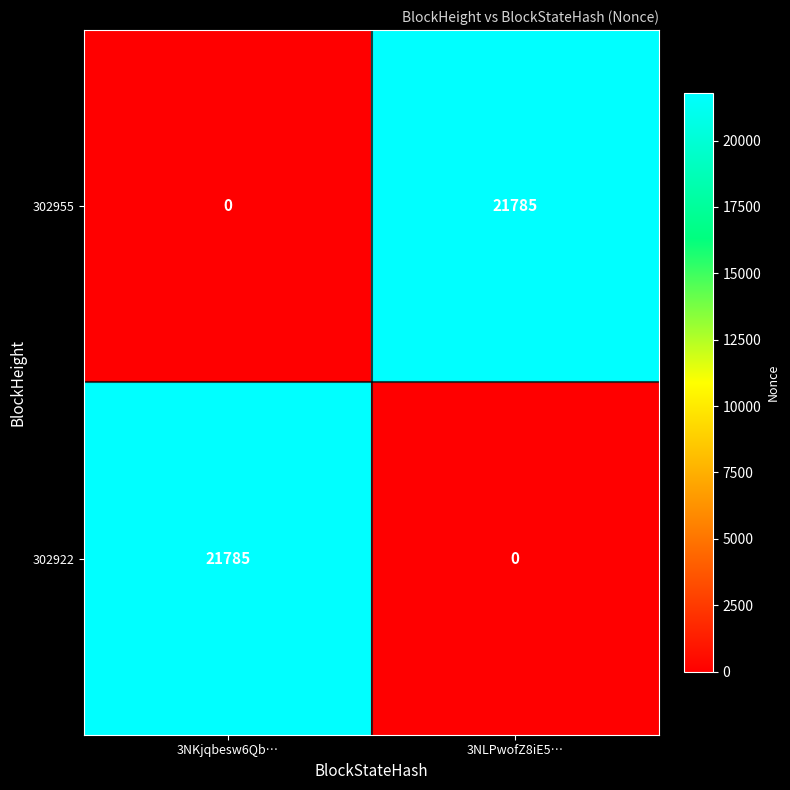

What is the sum of all 302922 values?

21785